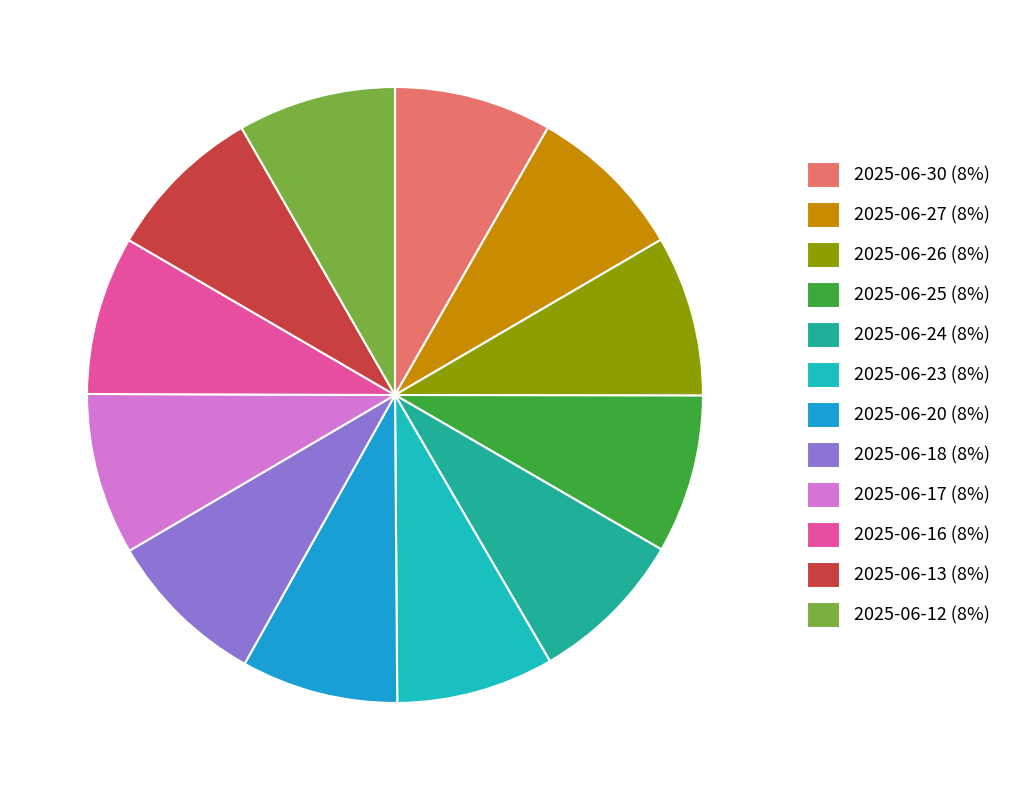

What is the smallest slice in the pie chart?

2025-06-20